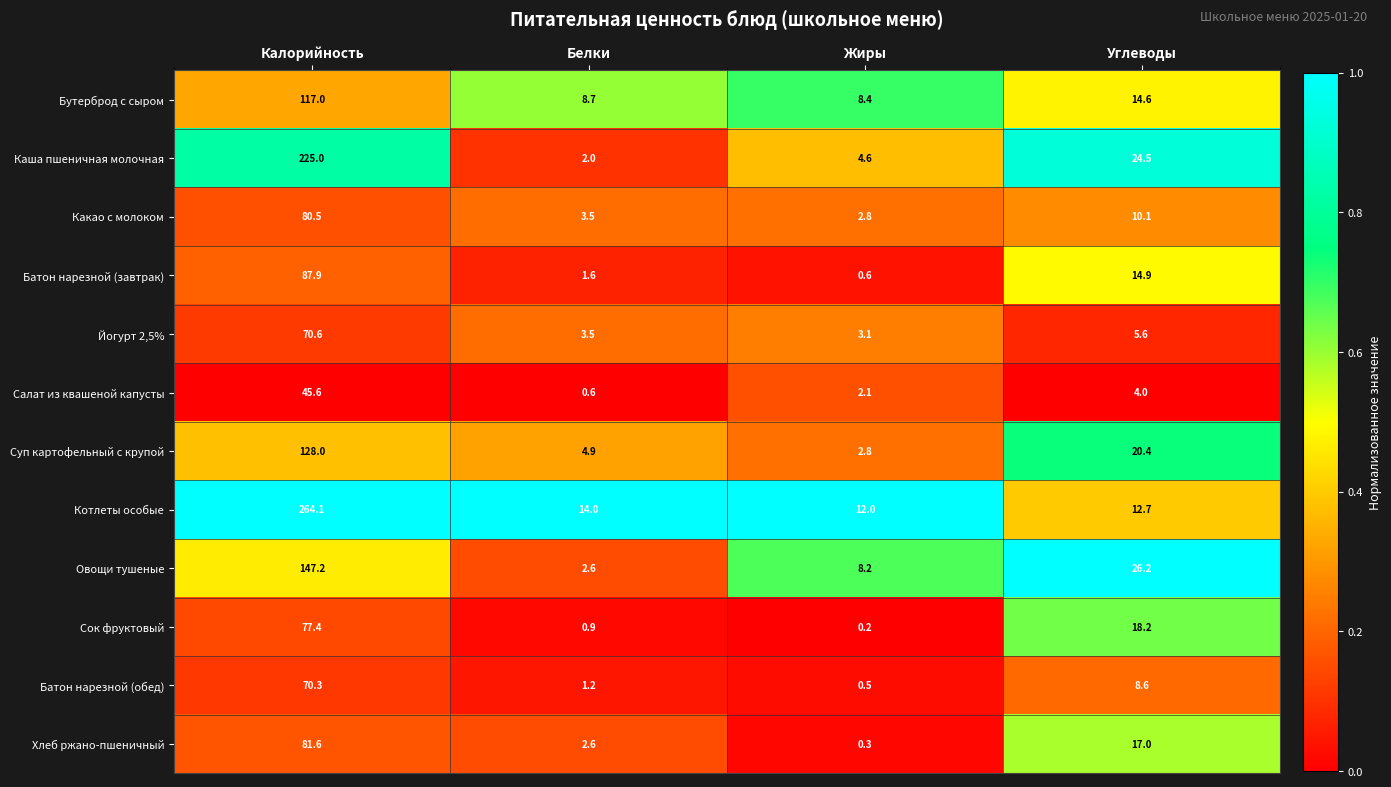

The Бутерброд с сыром series shows 2.5 at Белки. True or false?

False